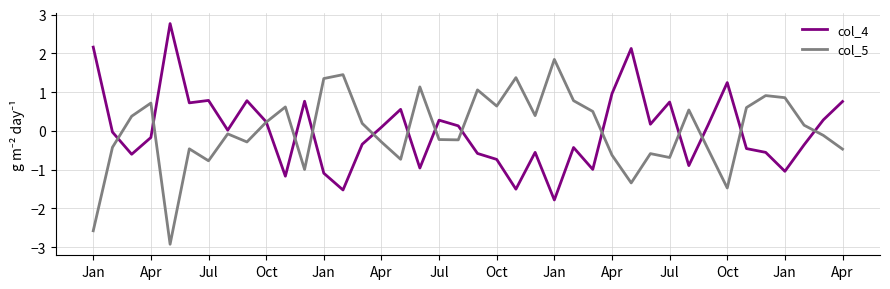

True or false: col_5 and col_4 cross at least once.

True